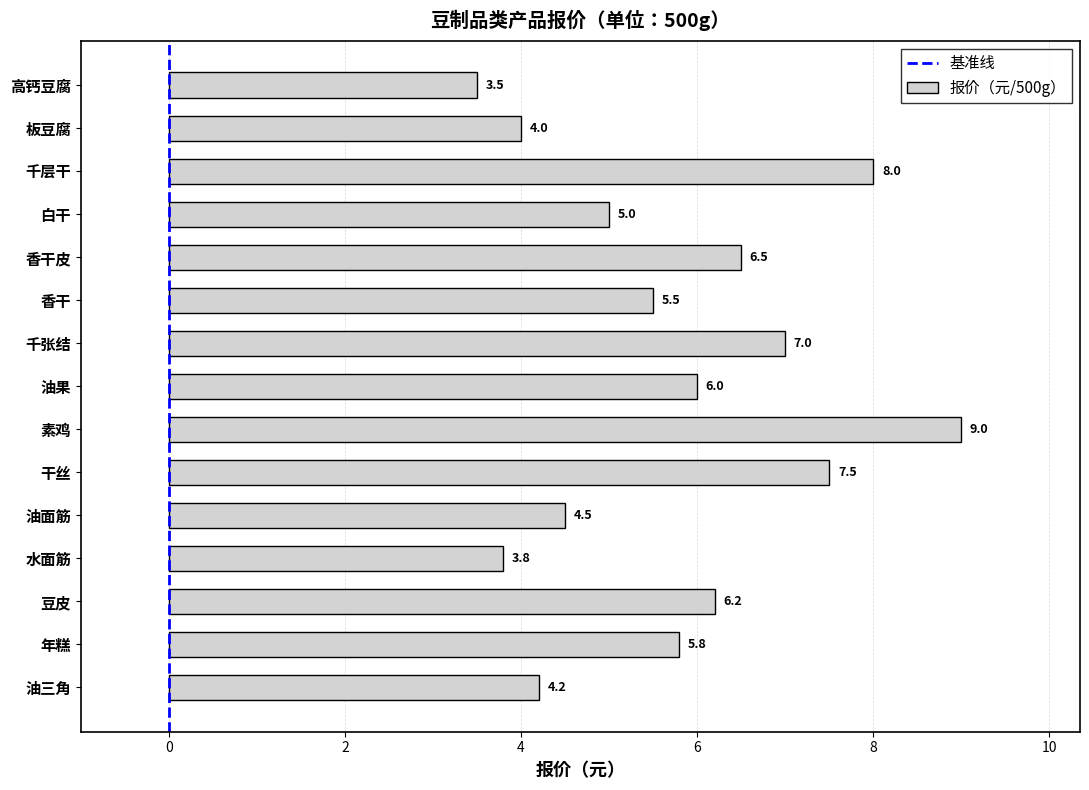

Approximately how many times larger is the value at 香干 compared to 油果?

0.9